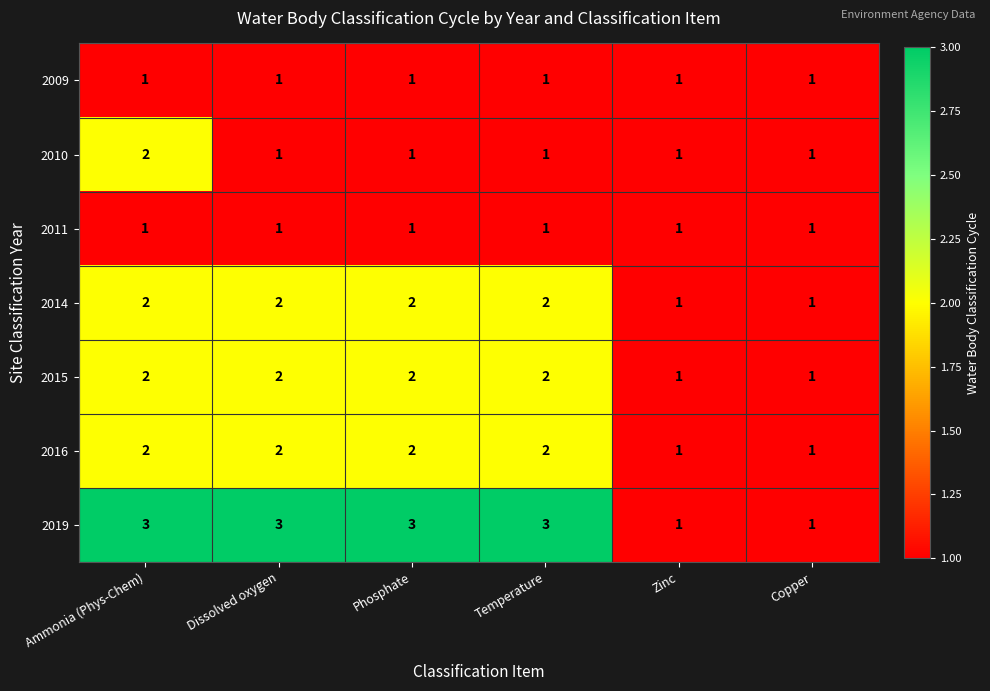

The value of 2015 at Phosphate is 3. True or false?

False